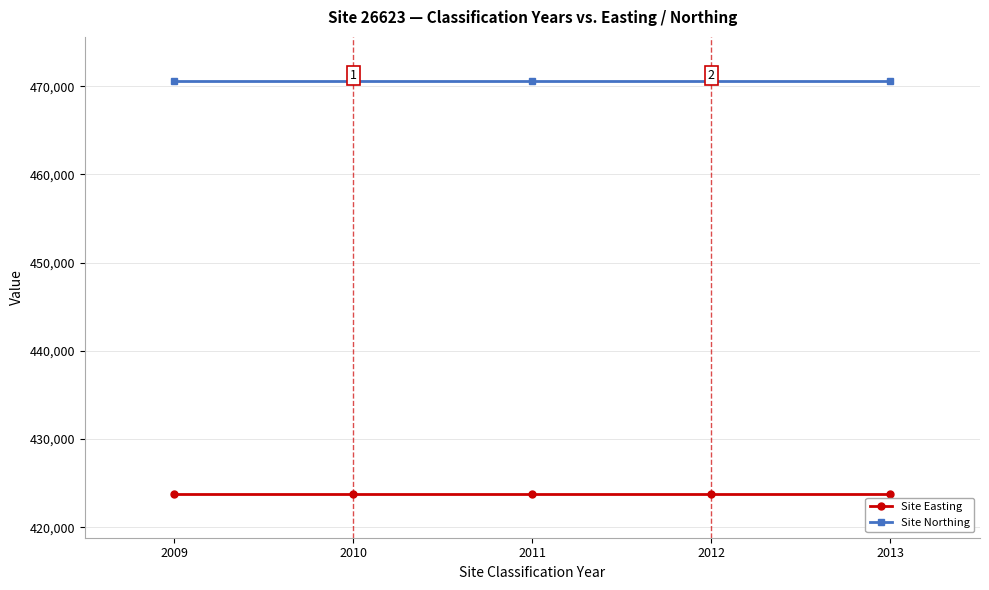

At how many categories does at least one series exceed 446305?

5